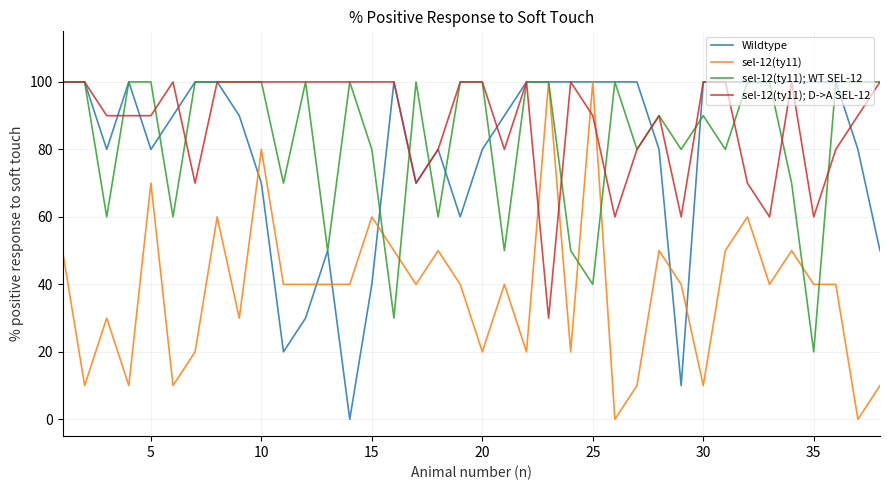

What are all the series names shown in the legend?

Wildtype, sel-12(ty11), sel-12(ty11); WT SEL-12, sel-12(ty11); D->A SEL-12